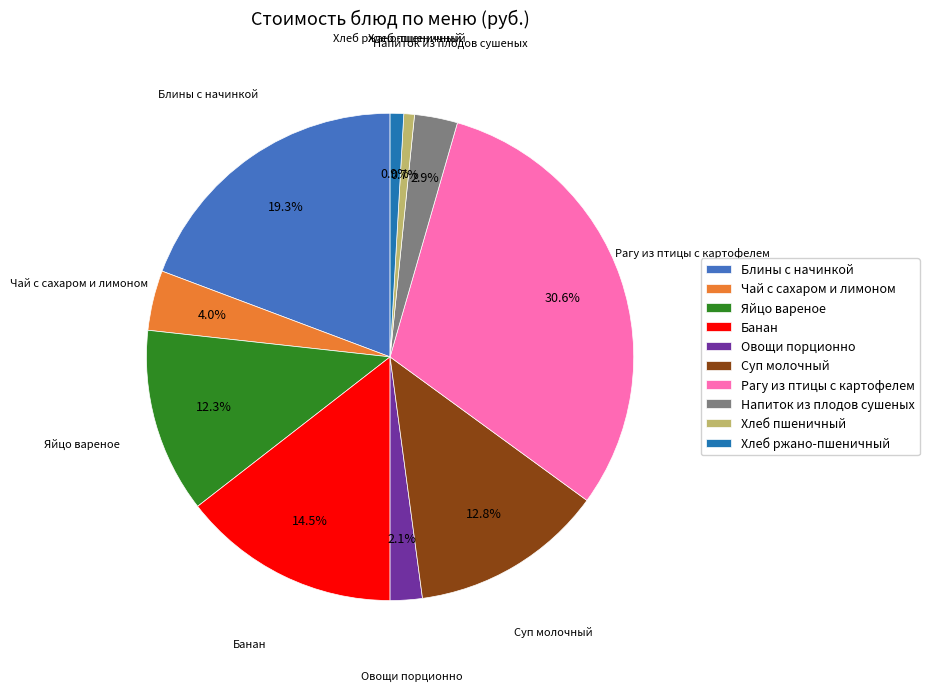

Count the number of slices in the pie.

10